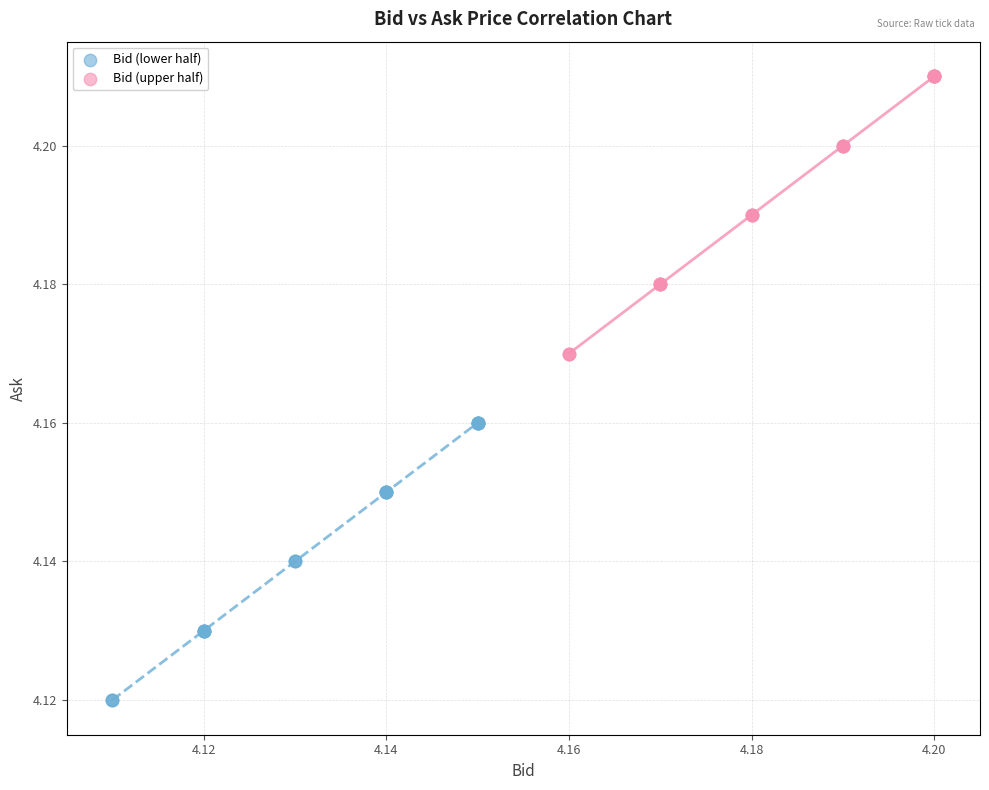

Which series contains the lowest Y value?

Bid (lower half)